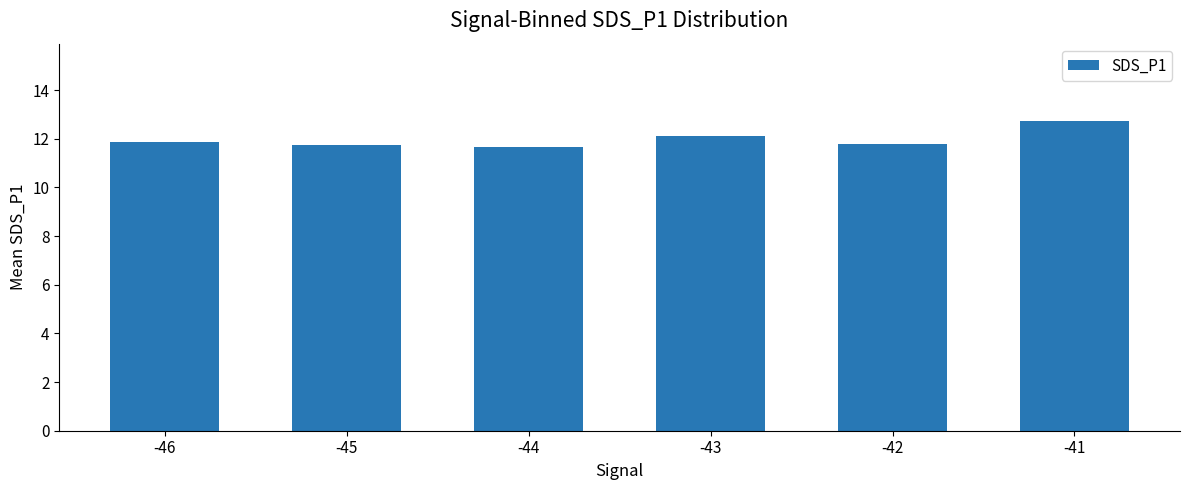

What is the ratio of the value at -42 to the value at -41?

0.9